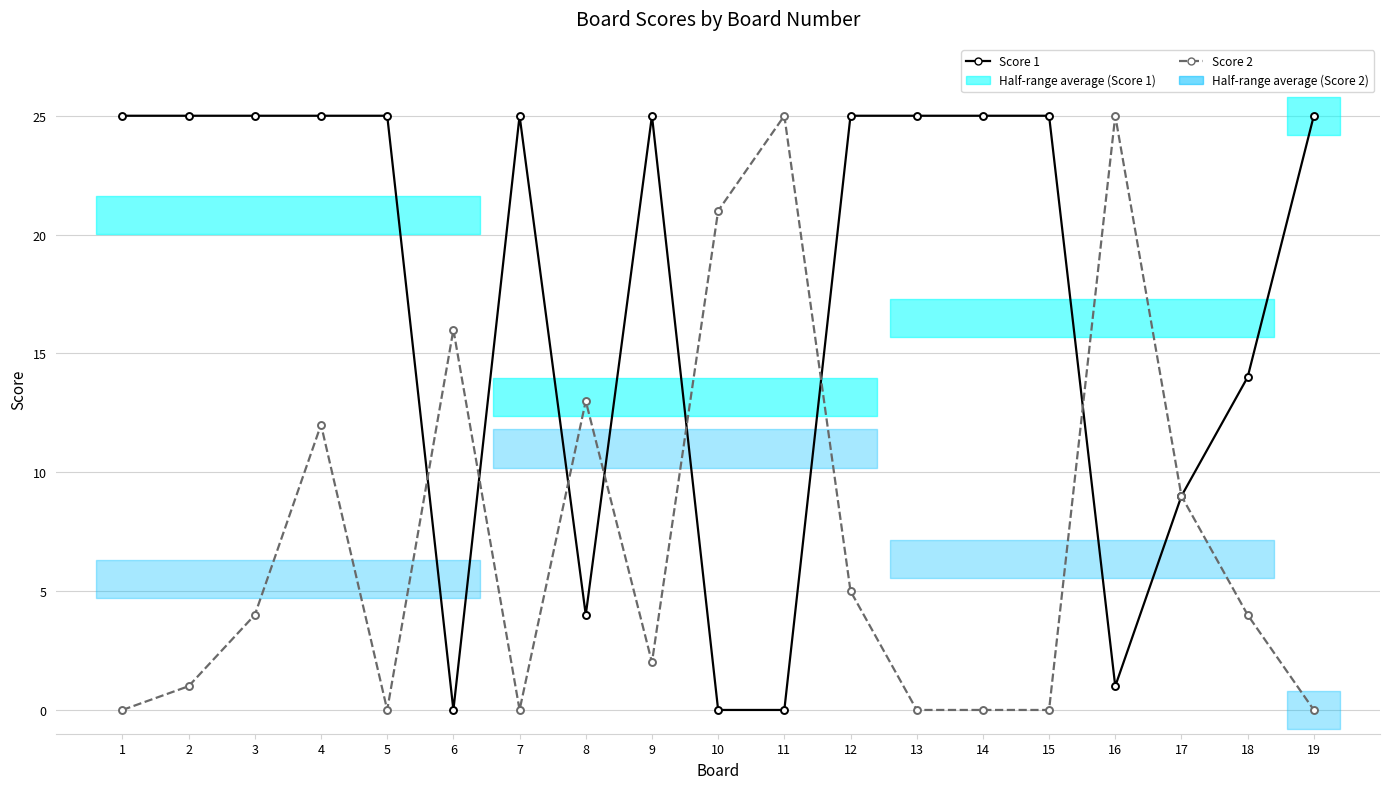

Which series has the largest total across all categories?

Score 1